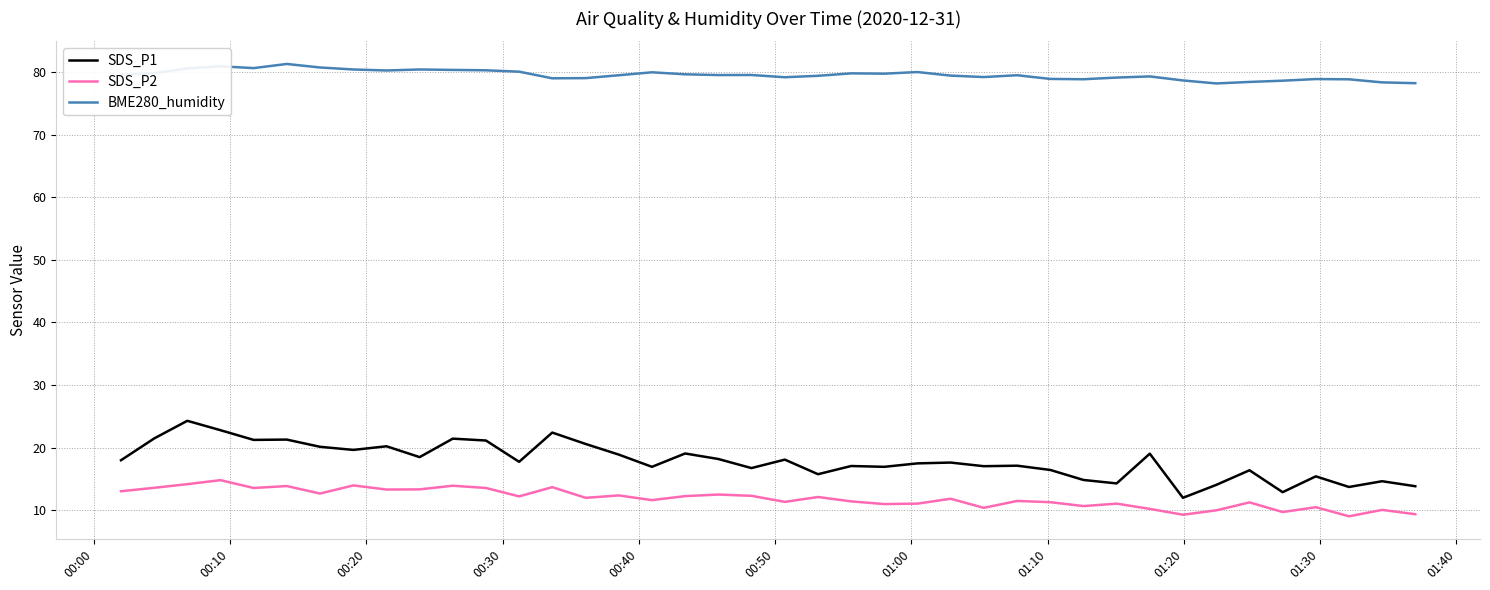

In SDS_P1, how many points are higher than both neighbors (excluding endpoints)?

14